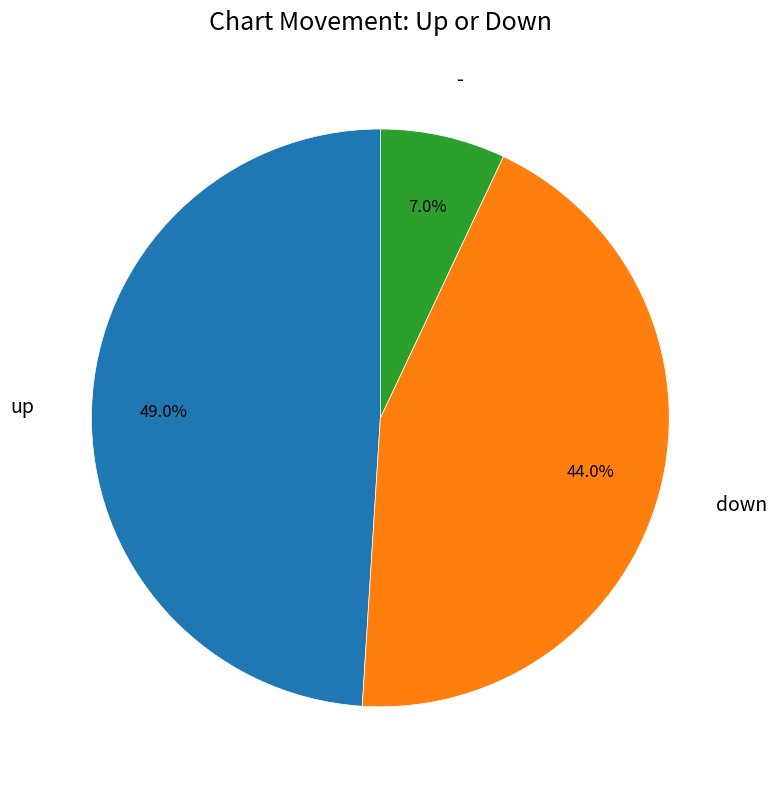

Rank the categories by value from lowest to highest.

-, down, up